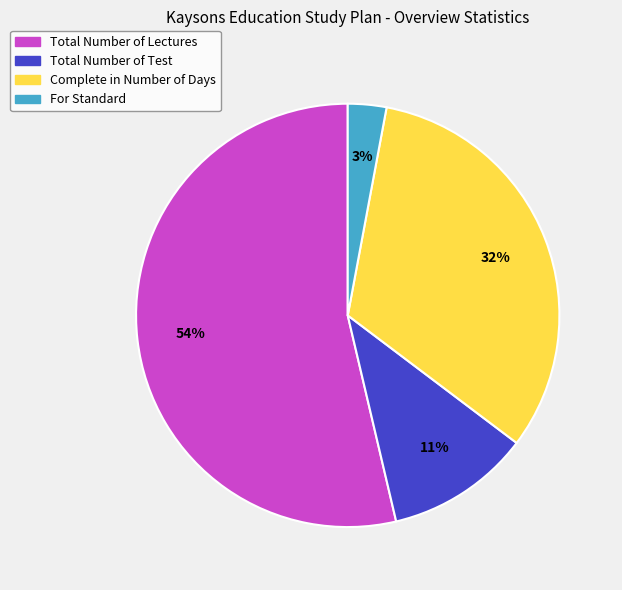

What is the ratio of the value at Complete in Number of Days to the value at Total Number of Lectures?

0.6